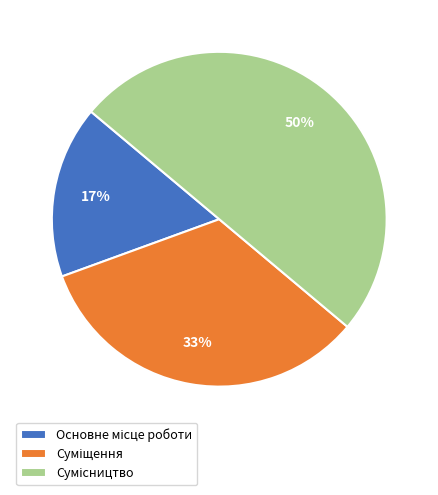

Count the number of slices in the pie.

3